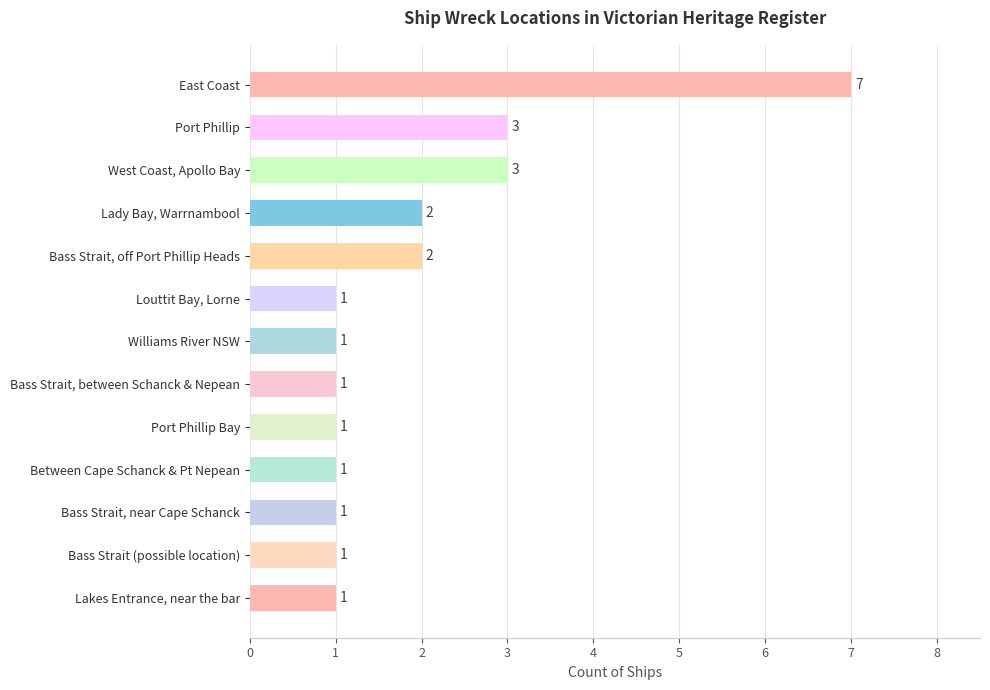

What is the ratio of the value at Lakes Entrance, near the bar to the value at Bass Strait, near Cape Schanck?

1.0